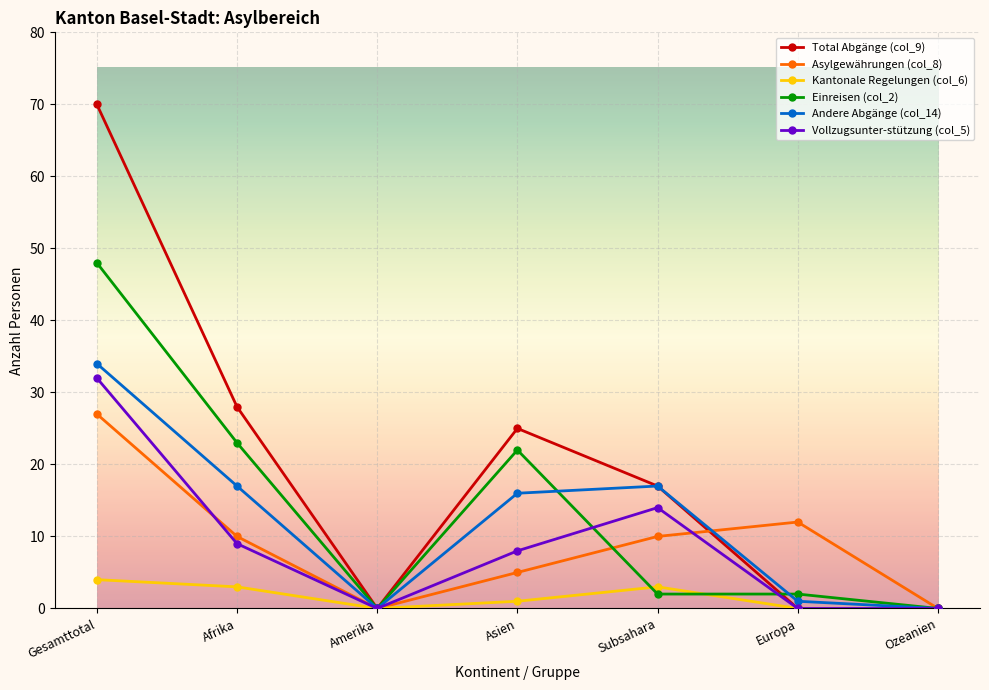

The Andere Abgänge (col_14) series shows 0 at Amerika. True or false?

True